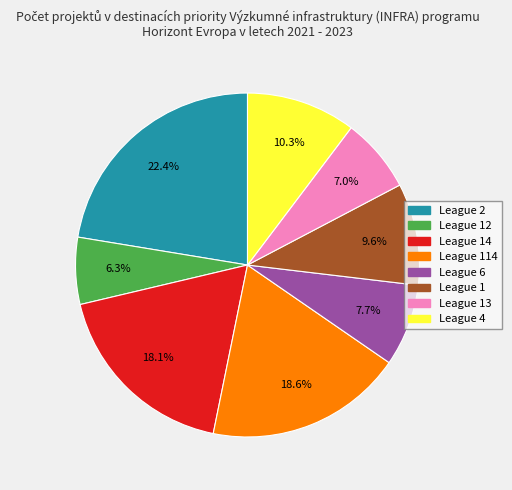

To the nearest percent, what is the average slice percentage?

12%